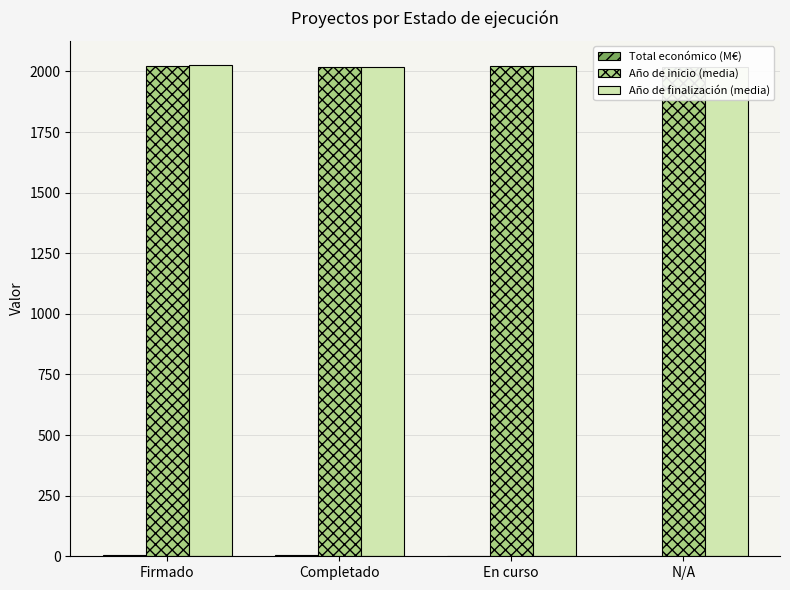

What is the value of the Año de inicio (media) bar at the 1st from the left?

2022.0